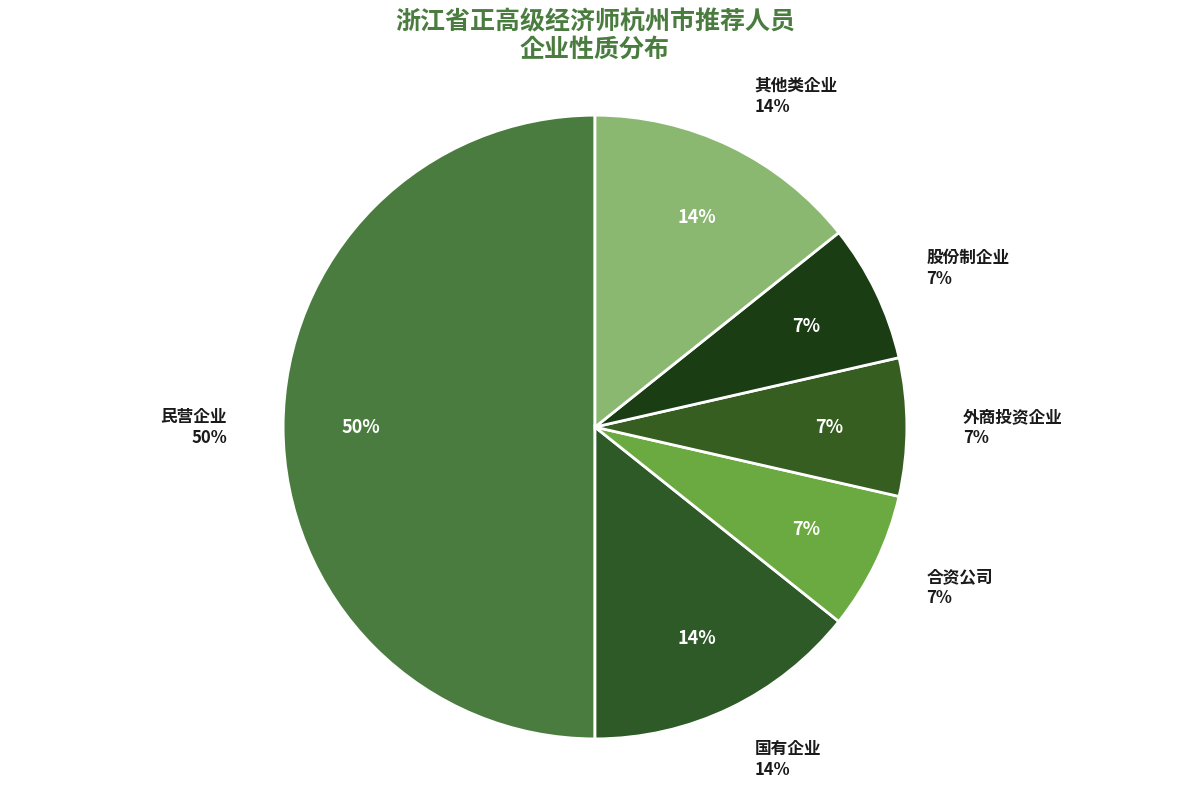

To the nearest percent, what percentage of the pie is 外商投资企业?

7%